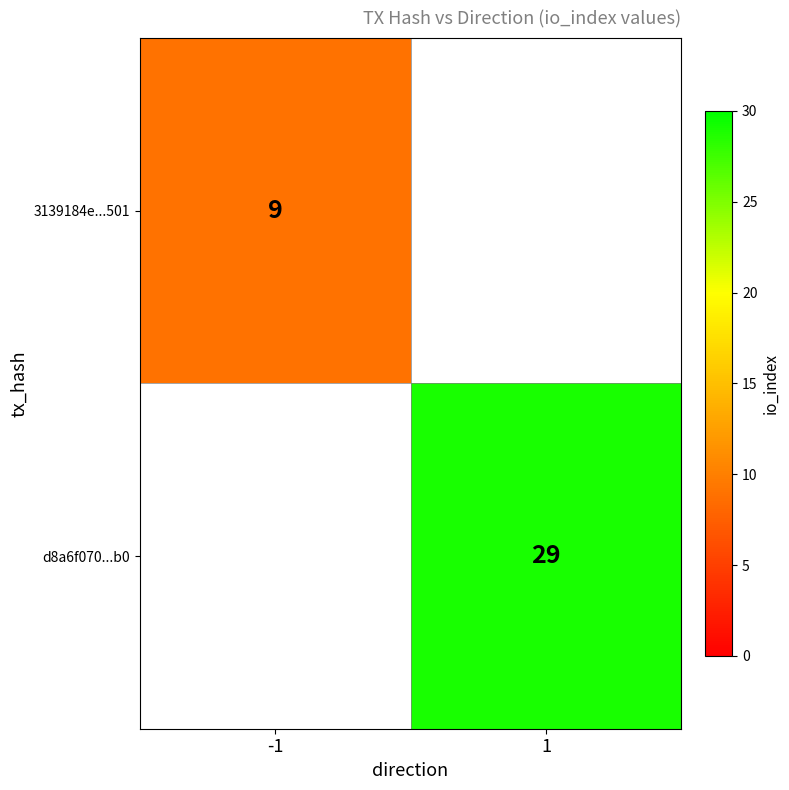

The value of 3139184e...501 at -1 is 14. True or false?

False